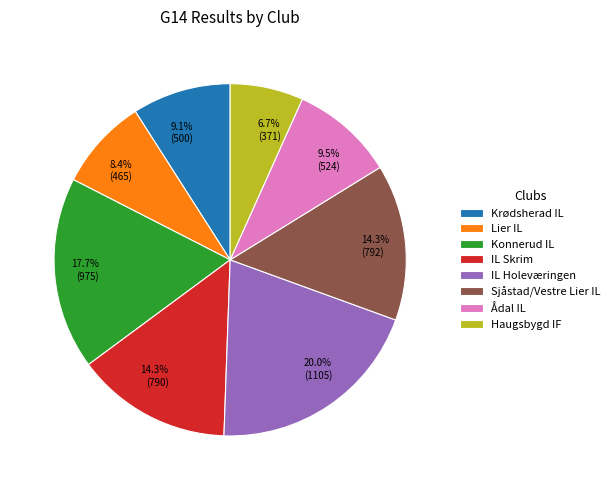

Between IL Holeværingen and Ådal IL, which is larger?

IL Holeværingen